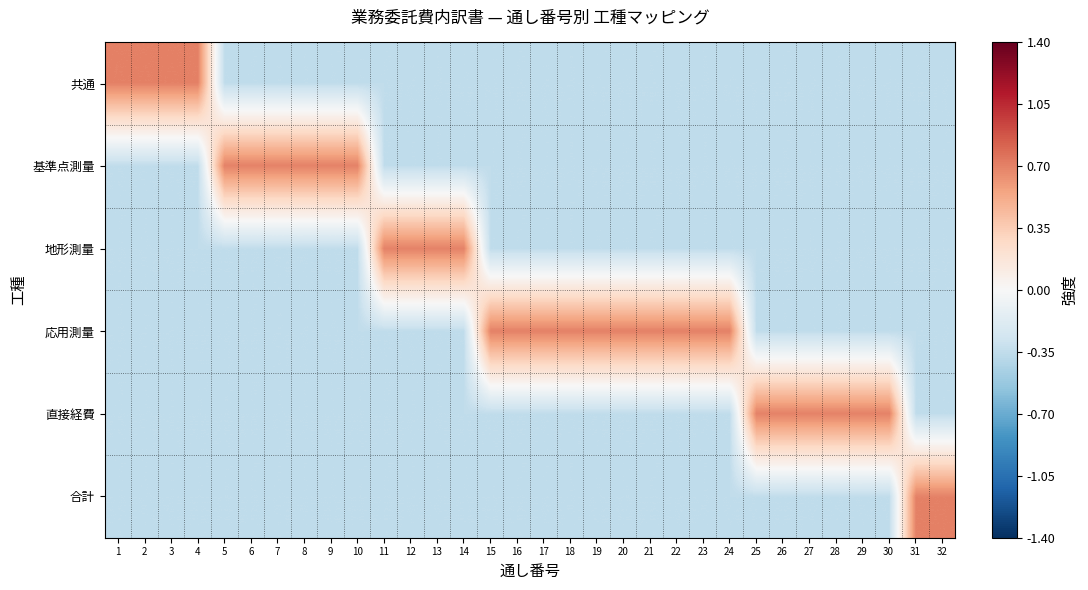

Rank the series at 9 from lowest to highest value.

共通, 地形測量, 応用測量, 直接経費, 合計, 基準点測量